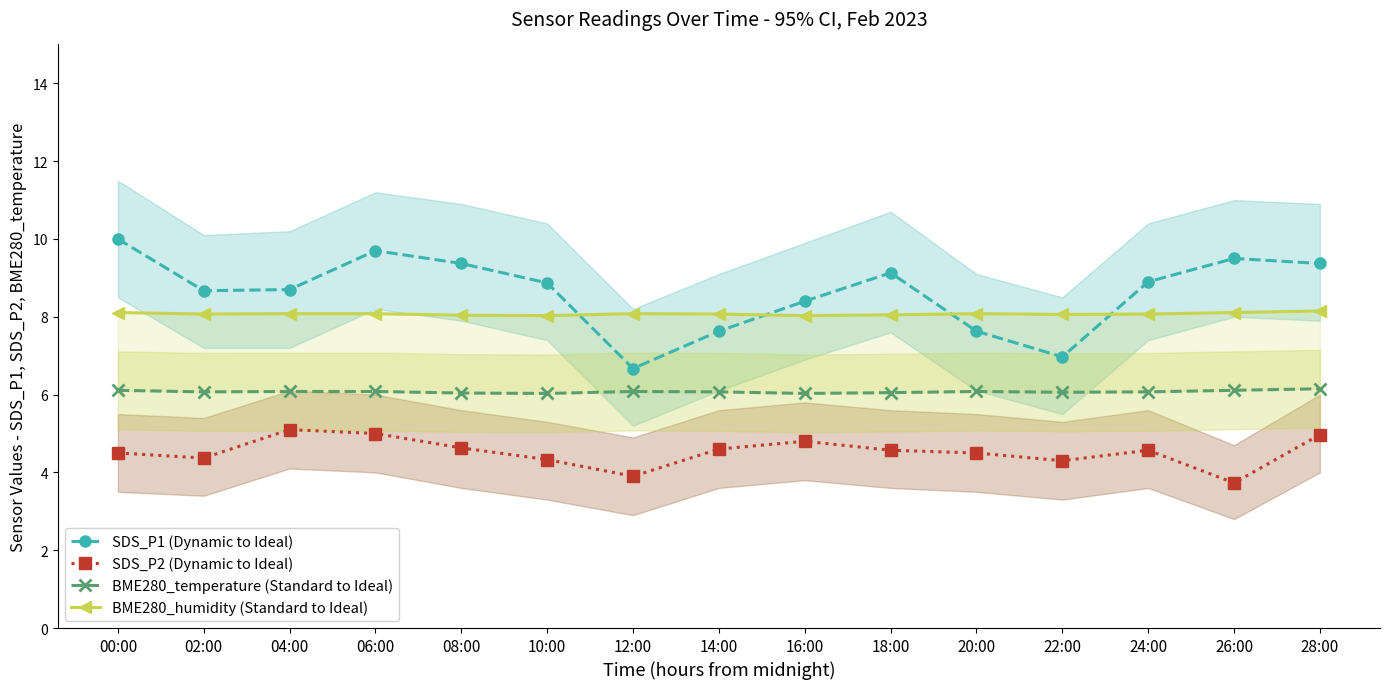

Is the value of BME280_humidity (Standard to Ideal) at 16:00 greater than the value of SDS_P2 (Dynamic to Ideal) at 22:00?

Yes